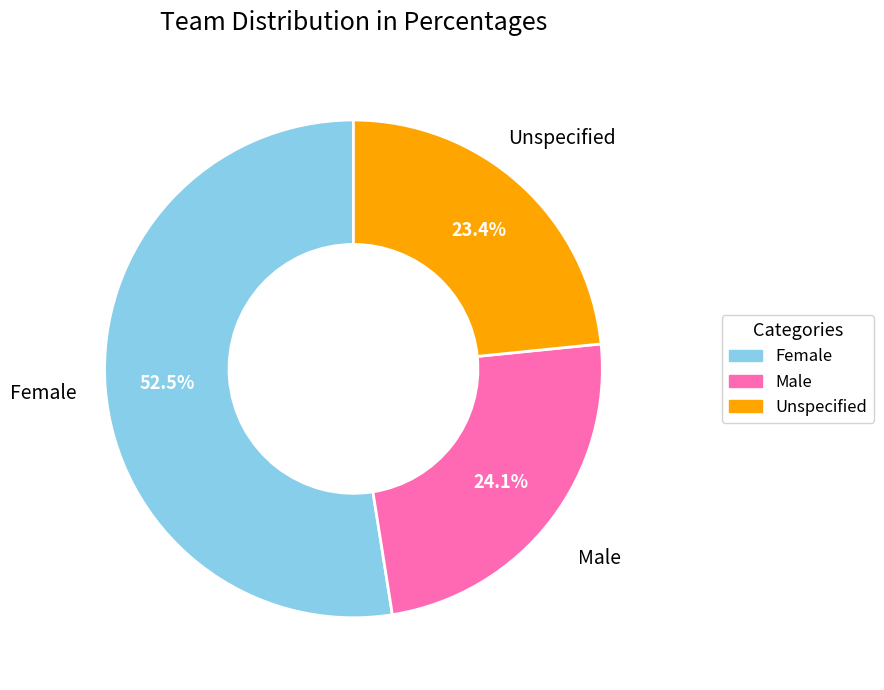

Is there any slice that represents more than half of the pie?

Yes